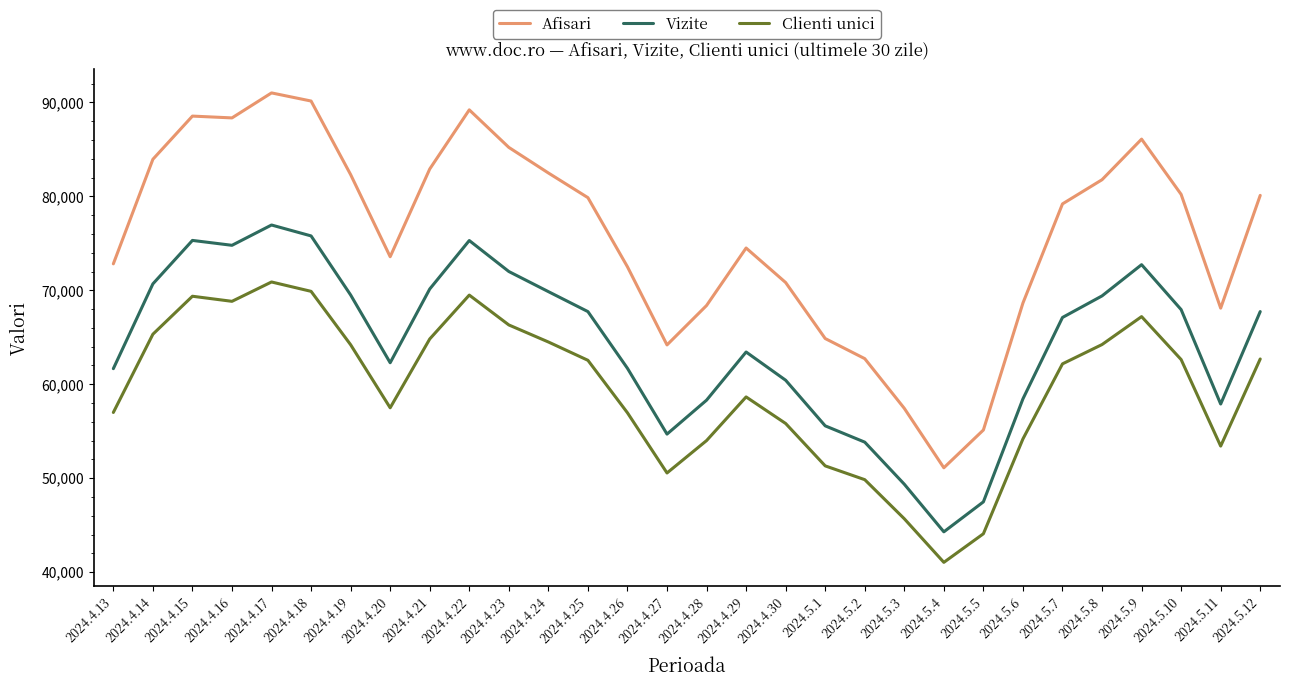

Rank the series by their maximum value, from lowest to highest.

Clienti unici, Vizite, Afisari